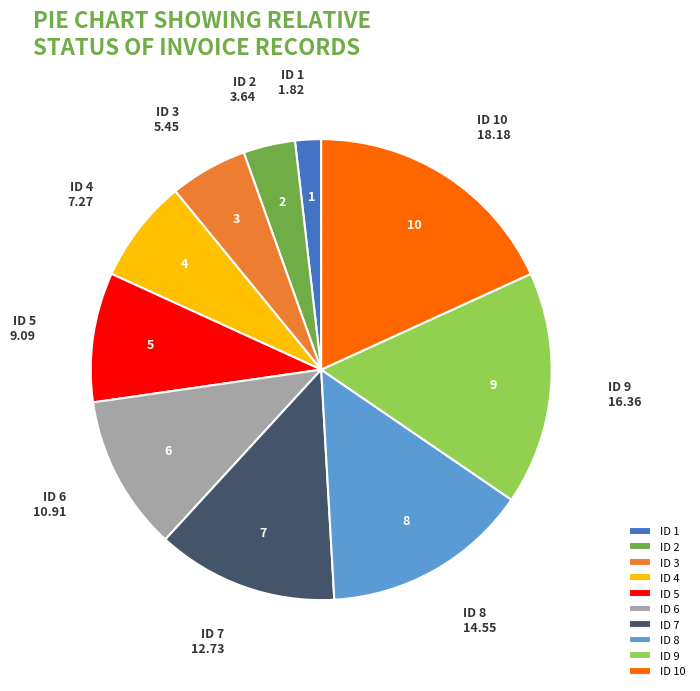

Which slice is the largest?

ID 10